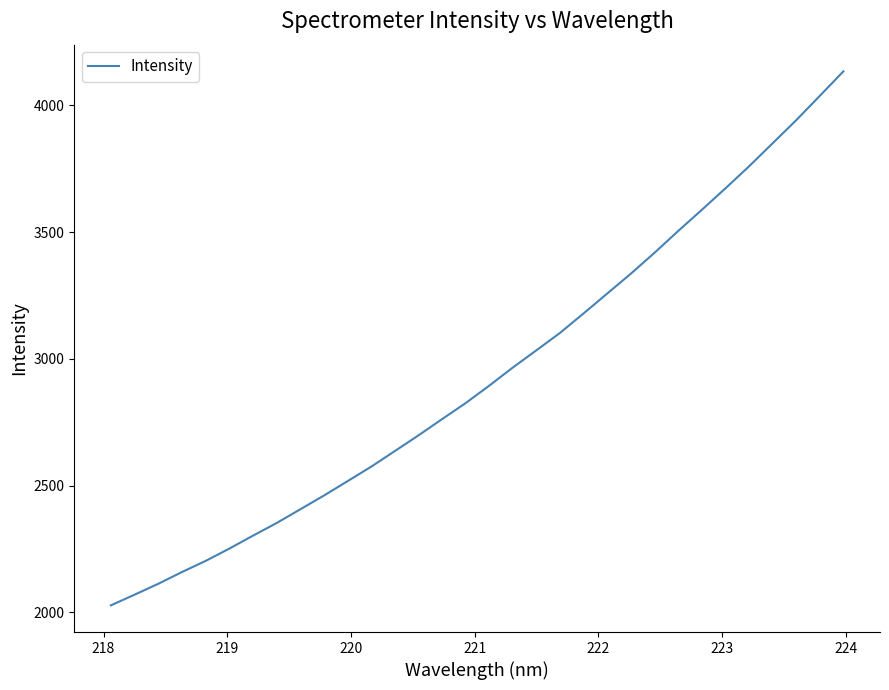

What is the maximum value shown in the chart?

4133.5